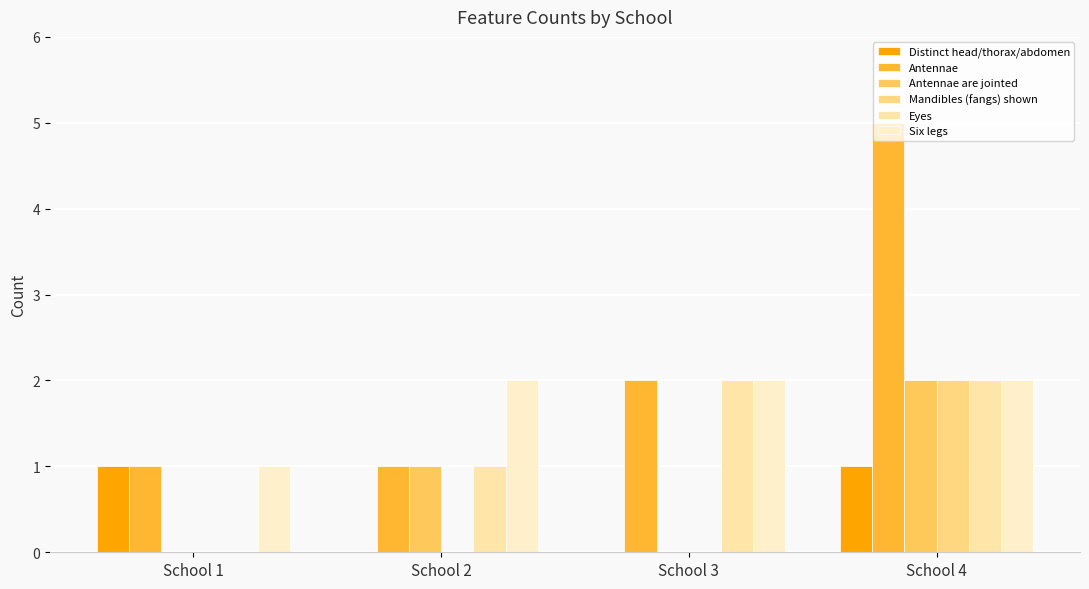

Reading left to right, what are all the values shown in this chart?

Distinct head/thorax/abdomen: School 1=1	School 2=0	School 3=0	School 4=1
Antennae: School 1=1	School 2=1	School 3=2	School 4=5
Antennae are jointed: School 1=0	School 2=1	School 3=0	School 4=2
Mandibles (fangs) shown: School 1=0	School 2=0	School 3=0	School 4=2
Eyes: School 1=0	School 2=1	School 3=2	School 4=2
Six legs: School 1=1	School 2=2	School 3=2	School 4=2